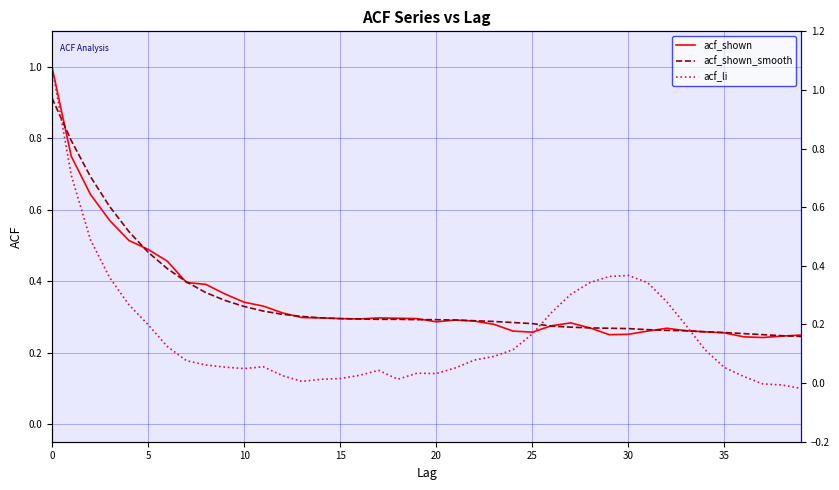

How many intersections are there between acf_shown and acf_shown_smooth?

9